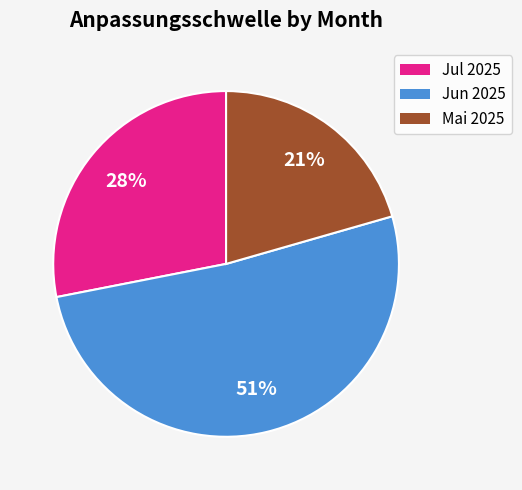

To the nearest percent, what is the average slice percentage?

33%